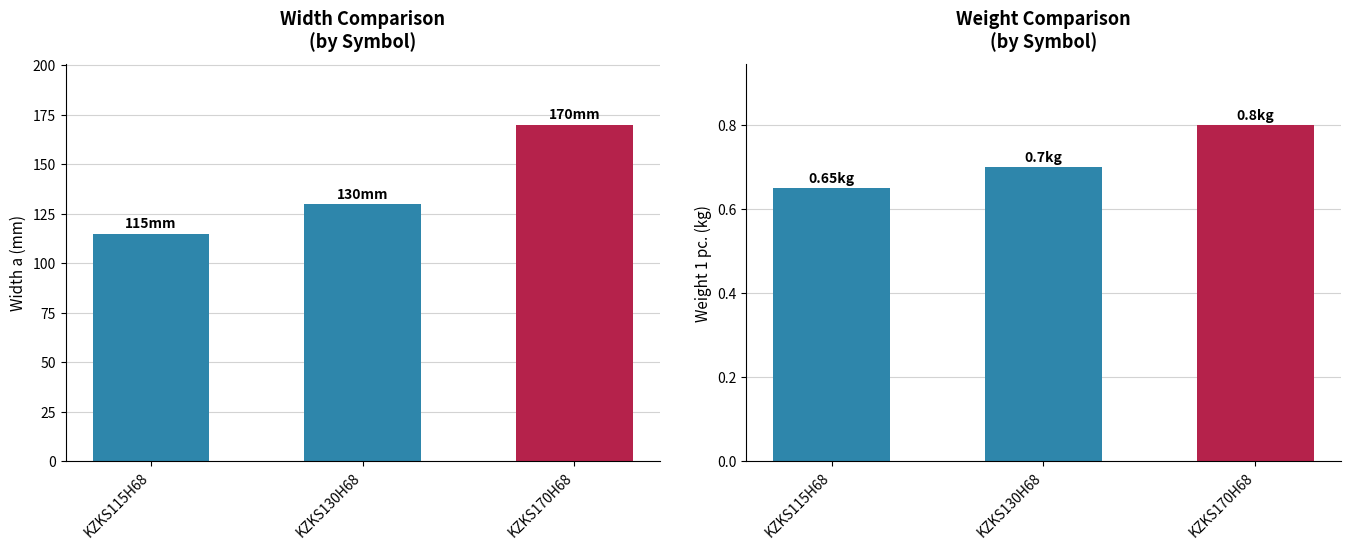

The value of Weight 1 pc. at KZKS170H68 is 0.8. True or false?

True